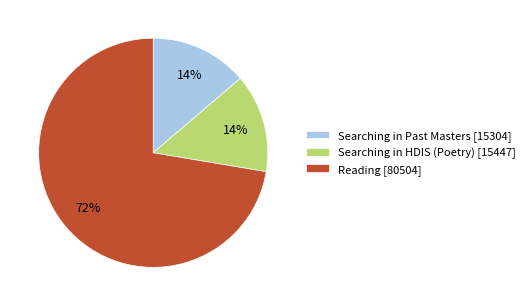

Count the number of slices in the pie.

3